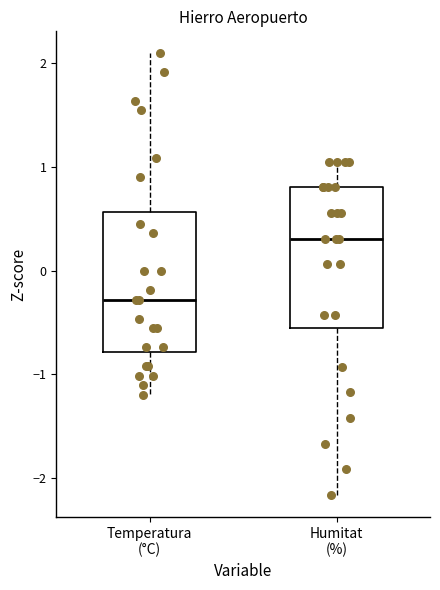

Where does the upper whisker of the box for Temperatura (°C) end on the y-axis? The values are not printed on the chart, so give them approximately, as read against the axis.

2.1